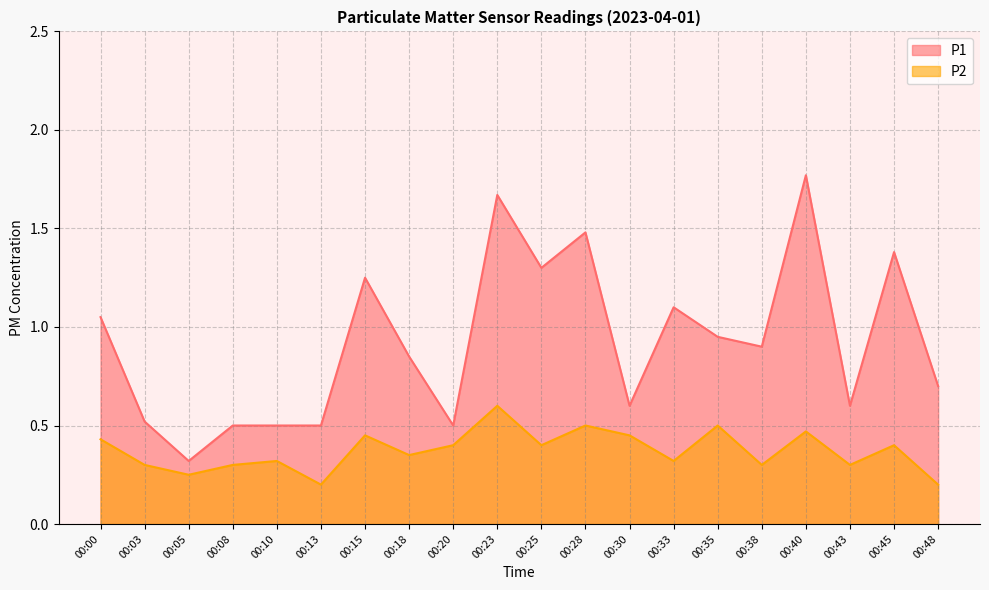

Which has a higher value, 00:13 or 00:43?

00:43